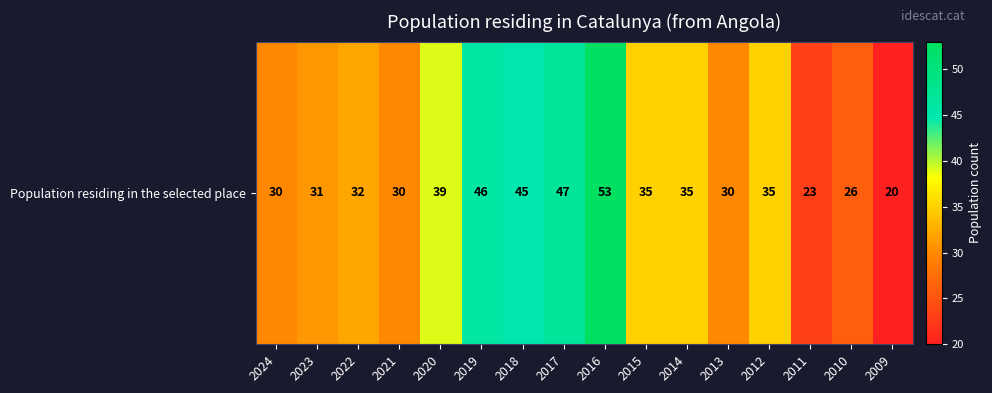

How many values exceed 35?

5